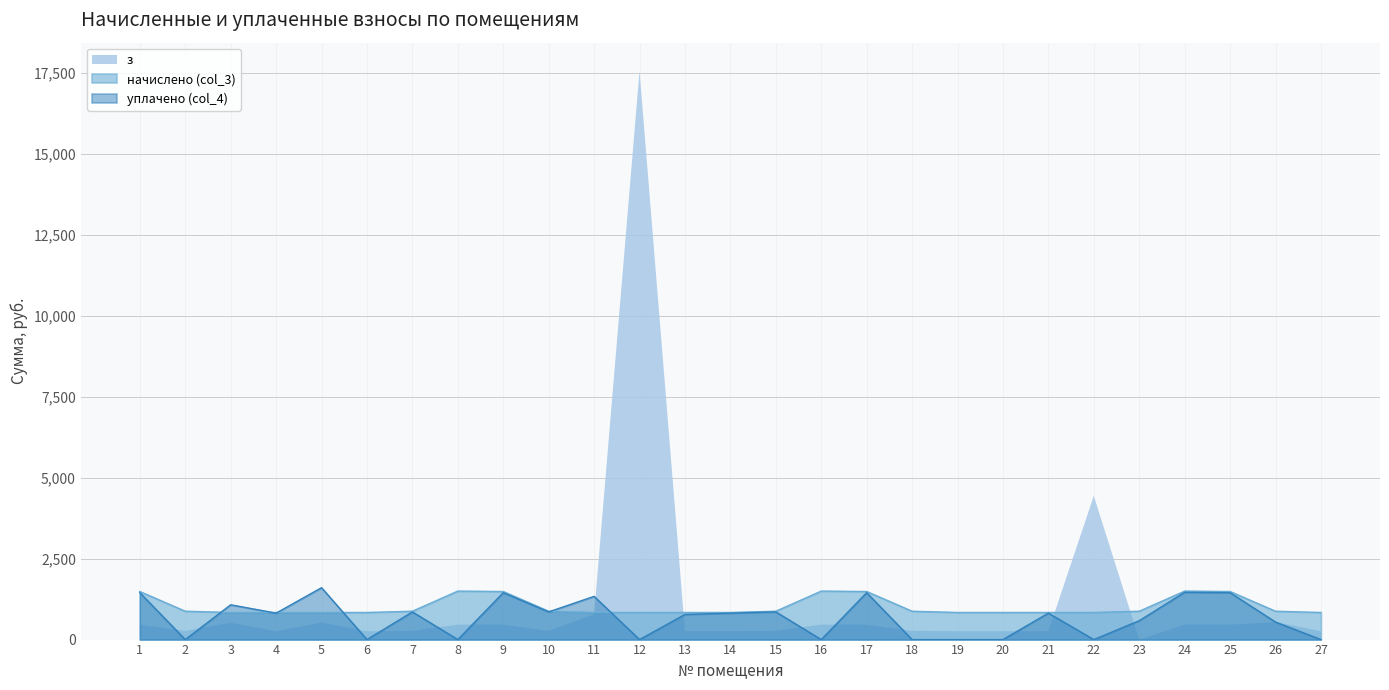

Which series has the largest range (max minus min)?

з